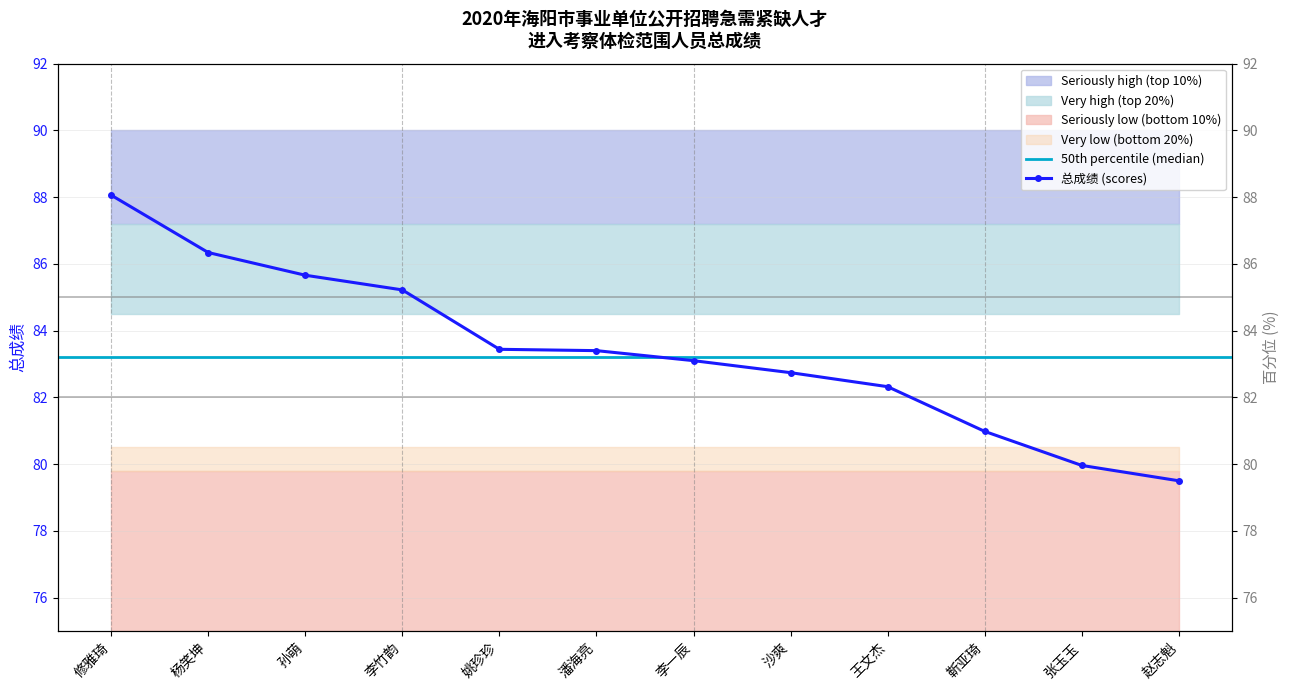

What is the greatest value displayed?

88.1